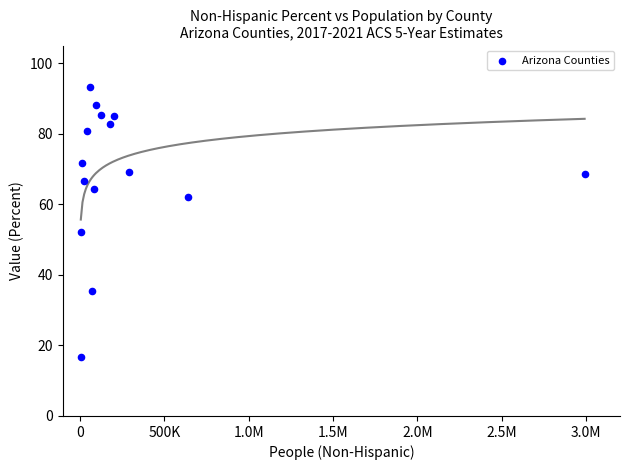

What Y value in the scatter plot is closest to 55?

52.1